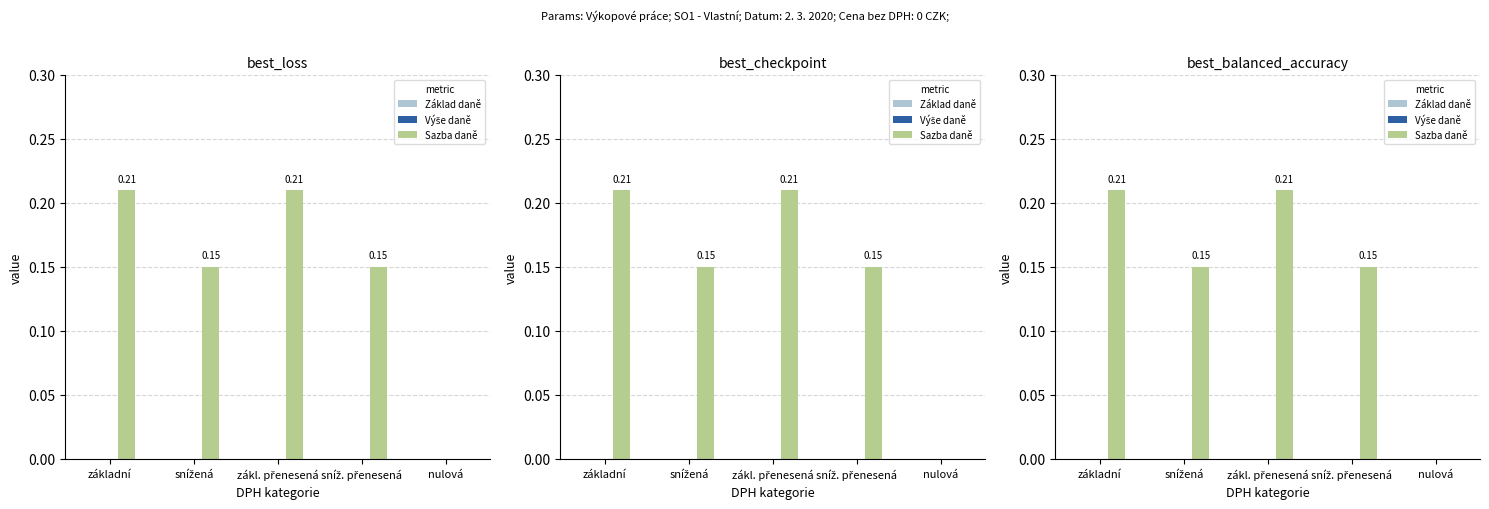

Which series changed the most between snížená and nulová?

Sazba daně